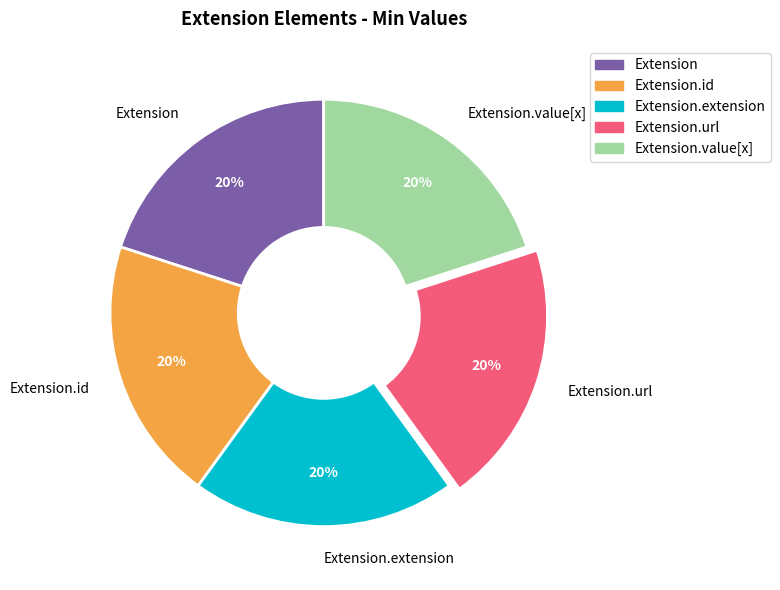

Do Extension.id and Extension.url together represent more than half of the pie?

No